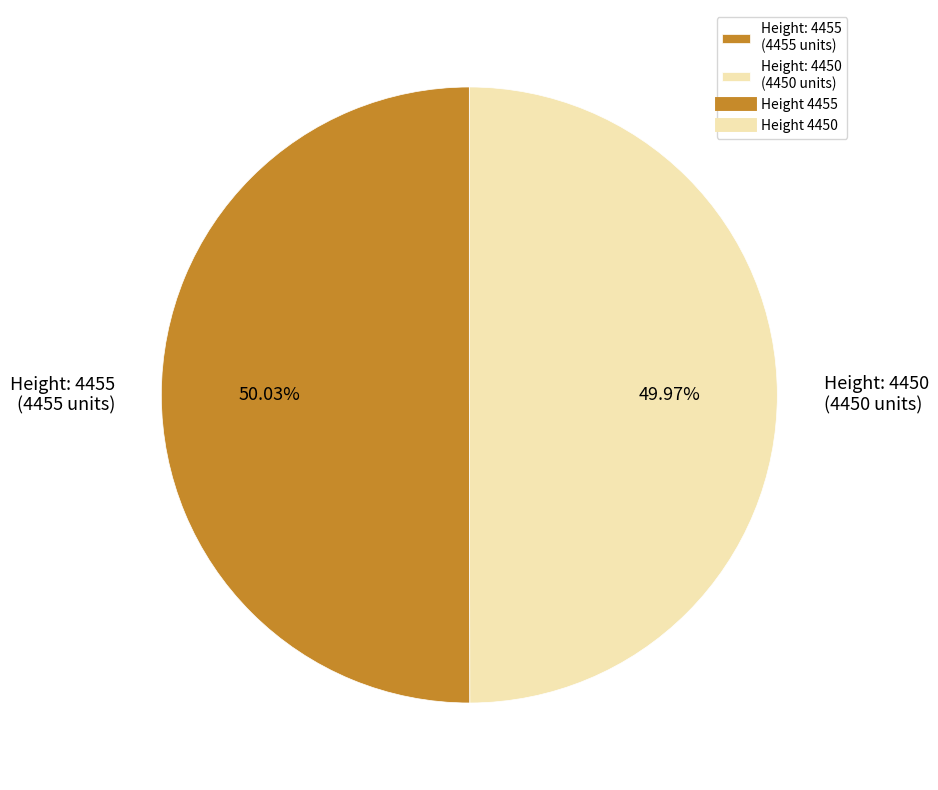

Combined, do Height: 4455 (4455 units) and Height: 4450 (4450 units) account for over 50%?

Yes